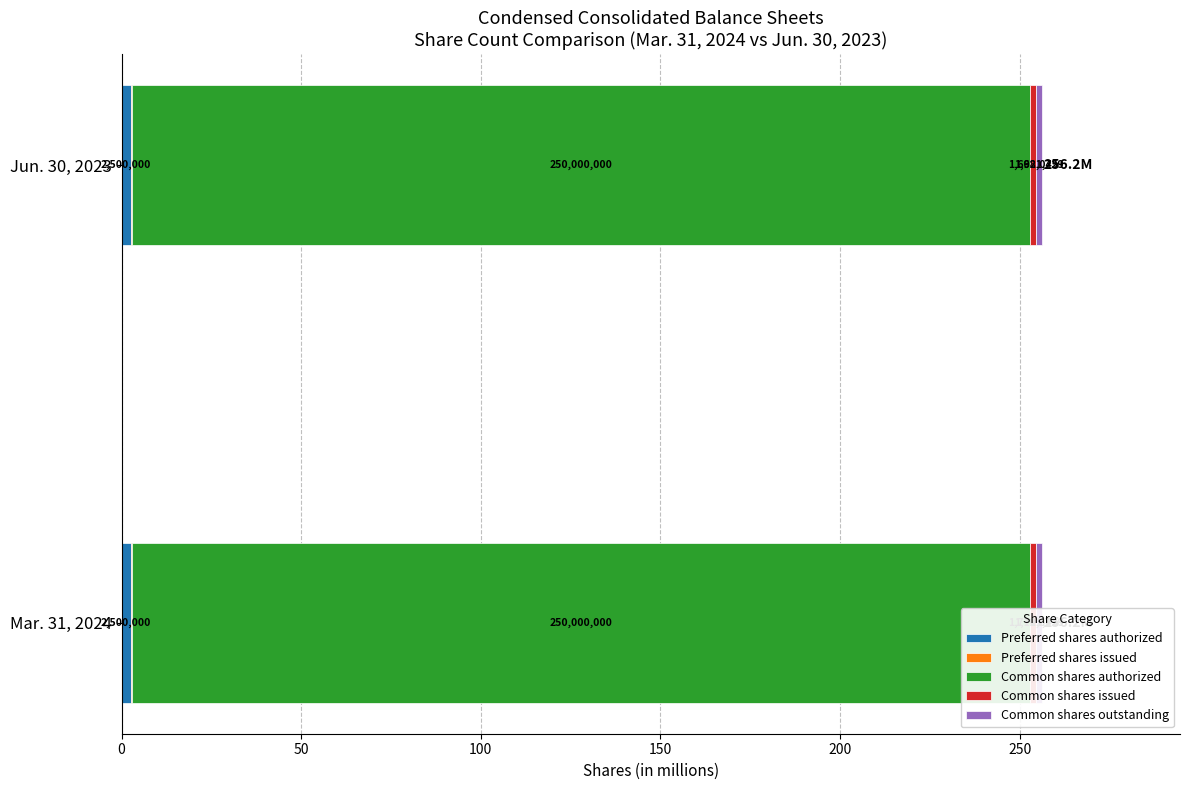

The value of Common shares outstanding at Mar. 31, 2024 is 1.7. True or false?

True